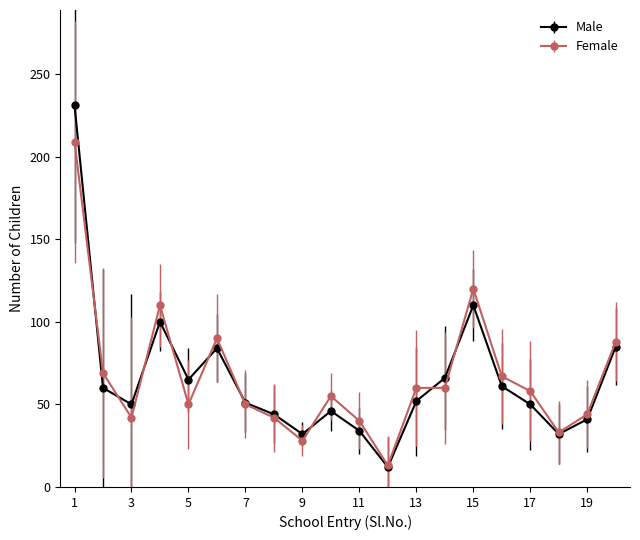

What is the difference between the maximum and second lowest values in the Female series?

181